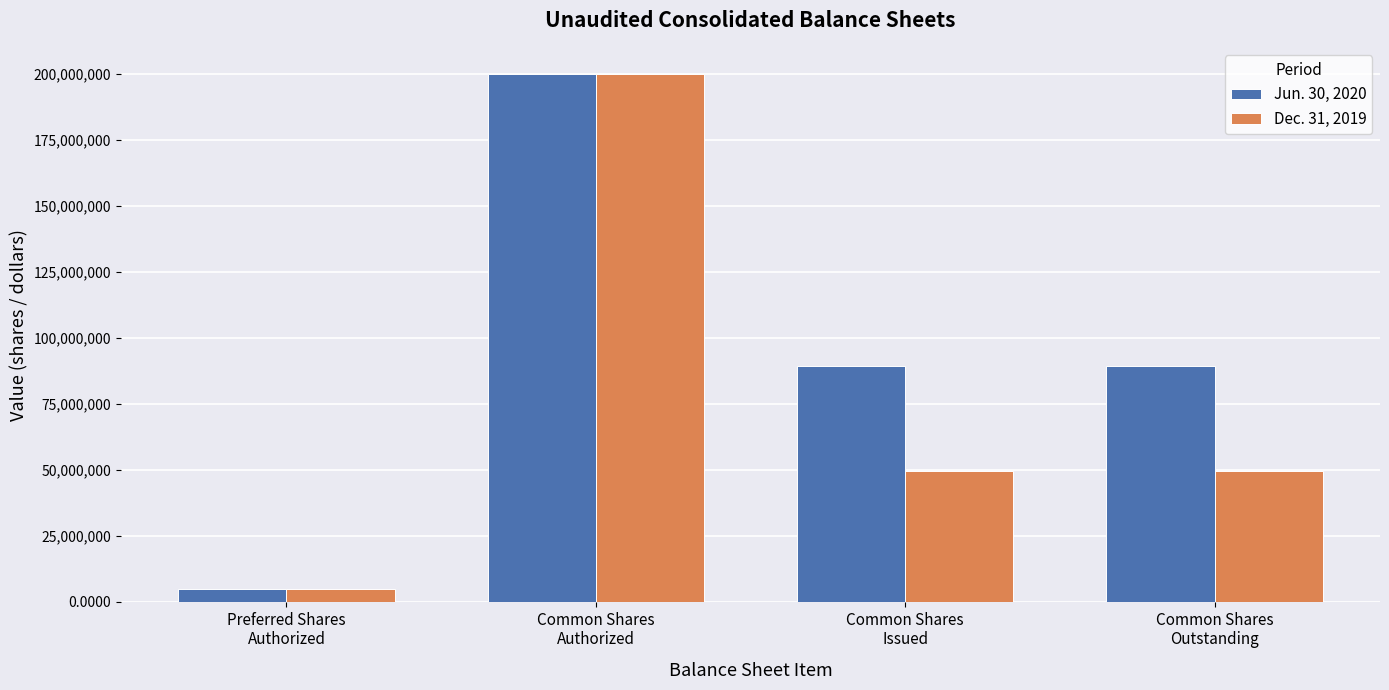

At how many categories does at least one series exceed 69399663?

3